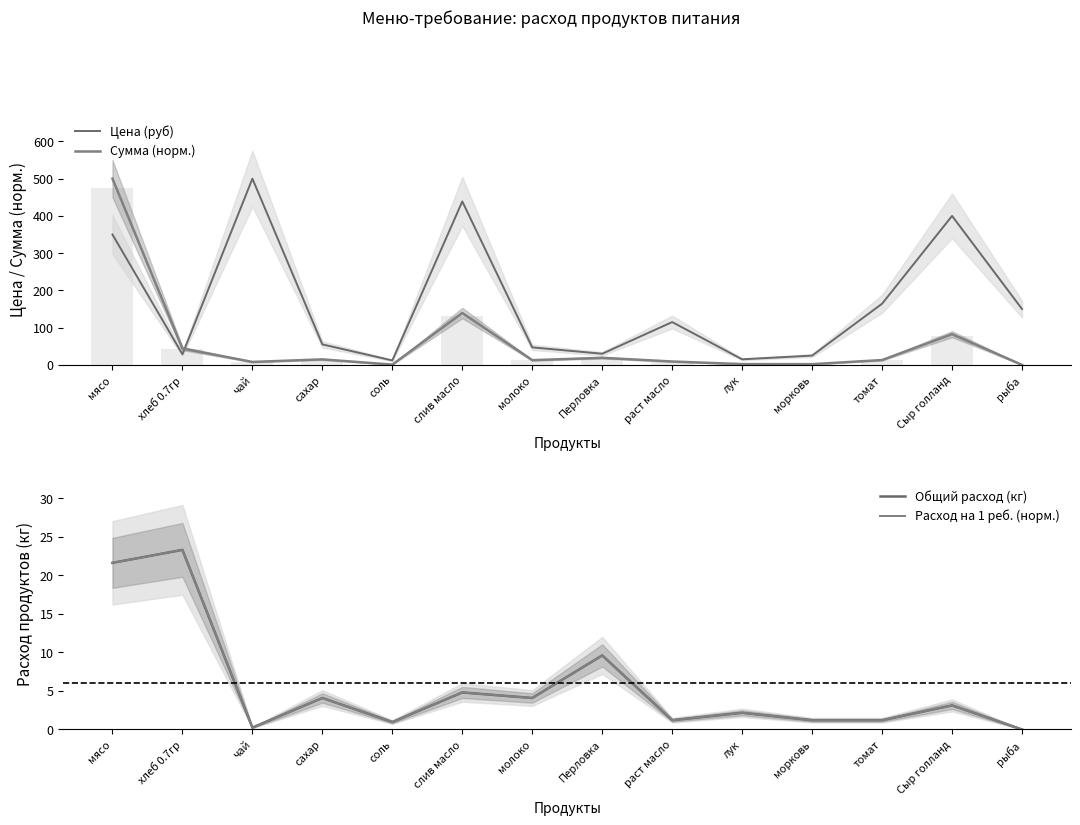

What is the difference between the second highest and minimum values in the Расход на 1 реб. (норм.) series?

21.6